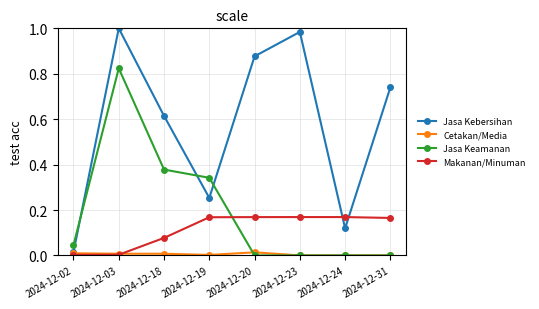

How many times do Makanan/Minuman and Jasa Kebersihan cross each other?

2